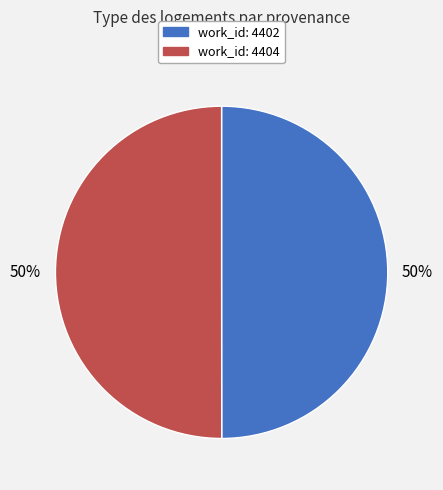

To the nearest percent, what is the average slice percentage?

50%